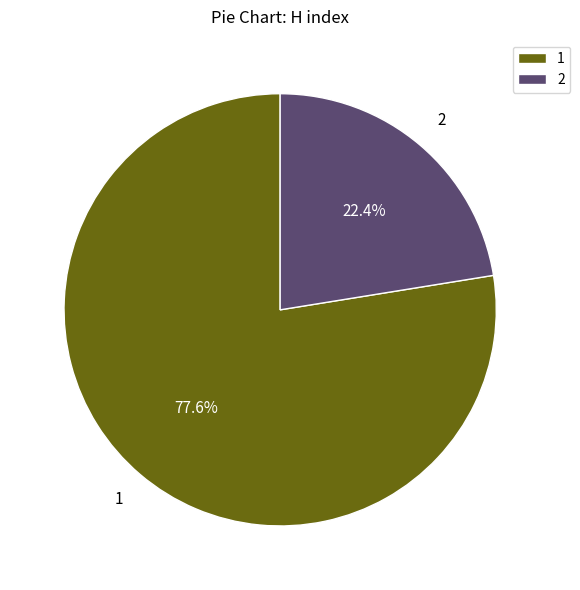

Rank the categories by value from highest to lowest.

1, 2